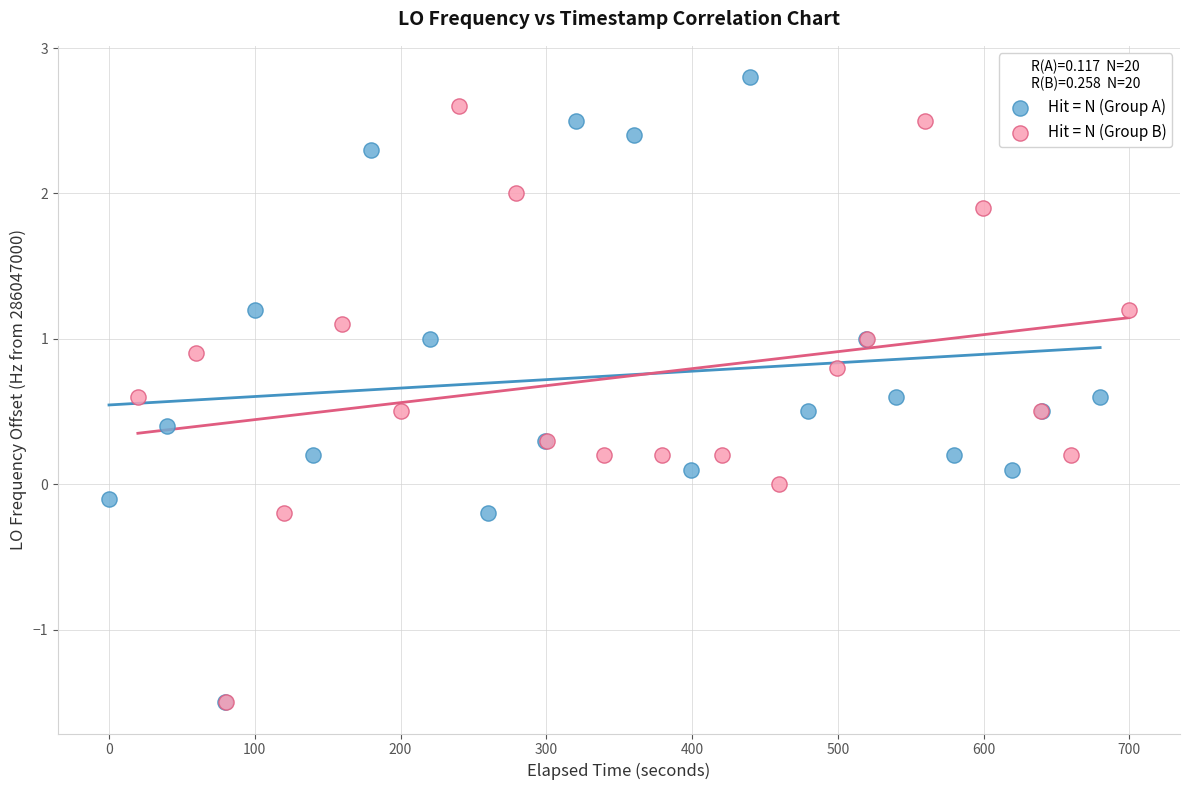

Which series has the widest spread of Y values?

Hit = N (Group A)